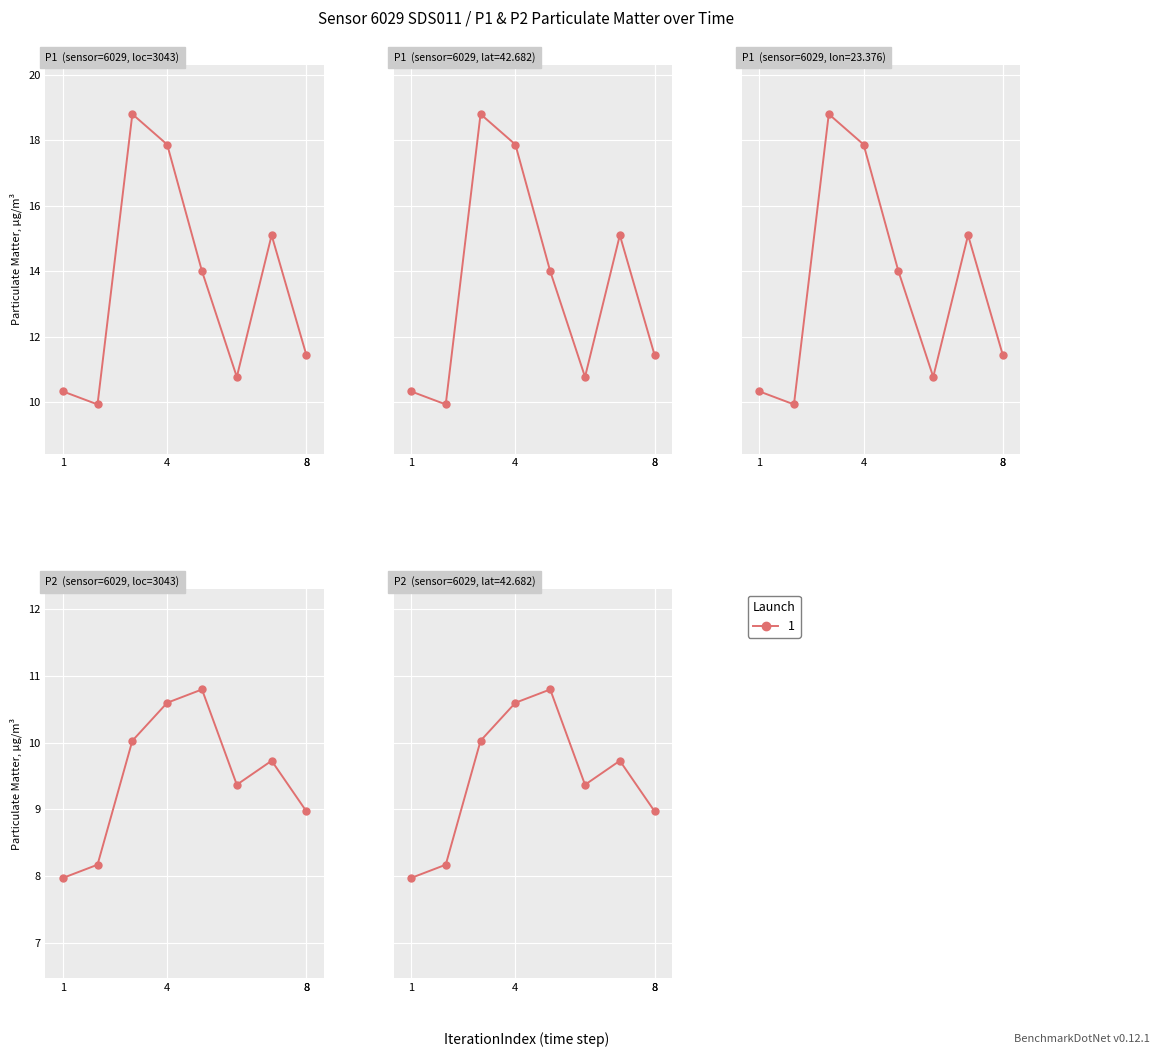

What is the average value of the P2 series?

9.5